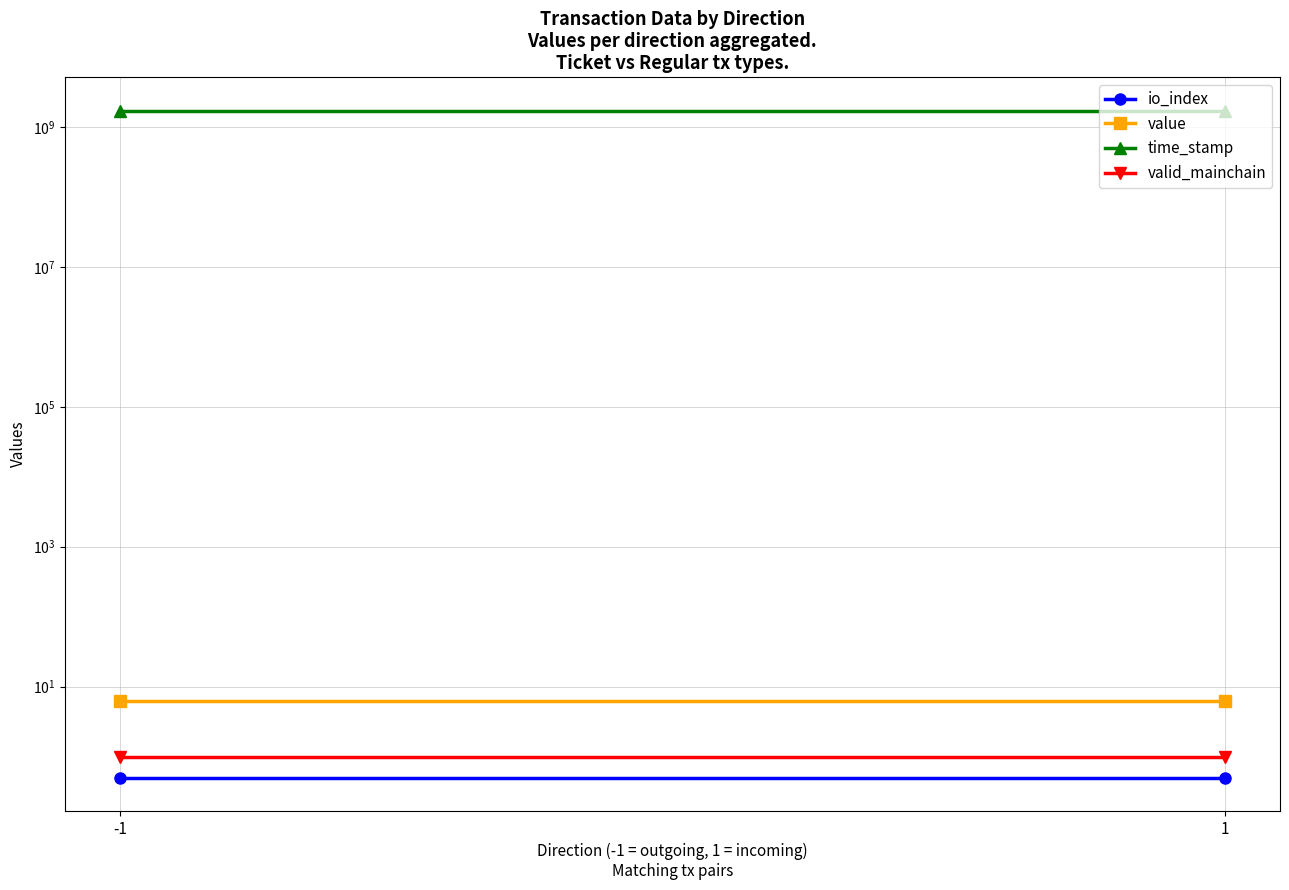

Reading left to right, list all the values displayed in this chart.

io_index: -1=0.5	1=0.5
value: -1=6.3	1=6.3
time_stamp: -1=1718469491.0	1=1718469460.0
valid_mainchain: -1=1.0	1=1.0